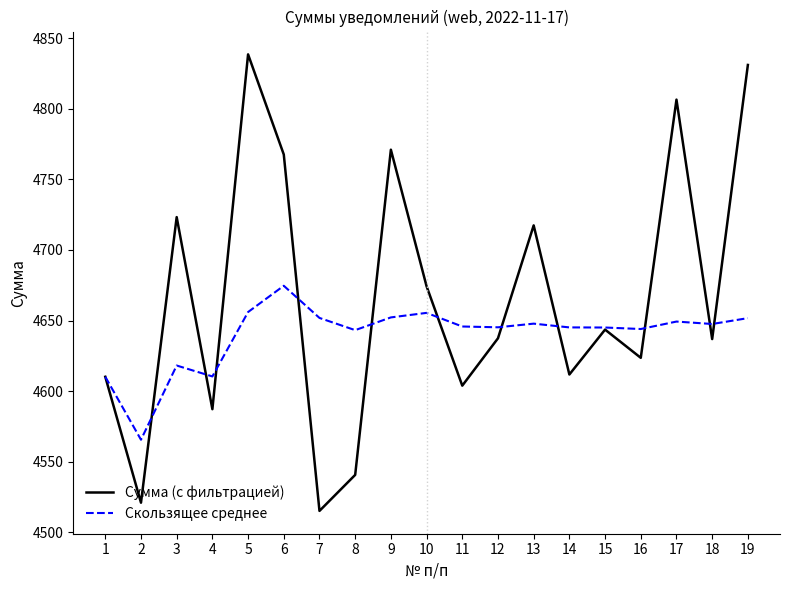

True or false: Сумма (с фильтрацией) has more than 1 points higher than both neighbors.

True